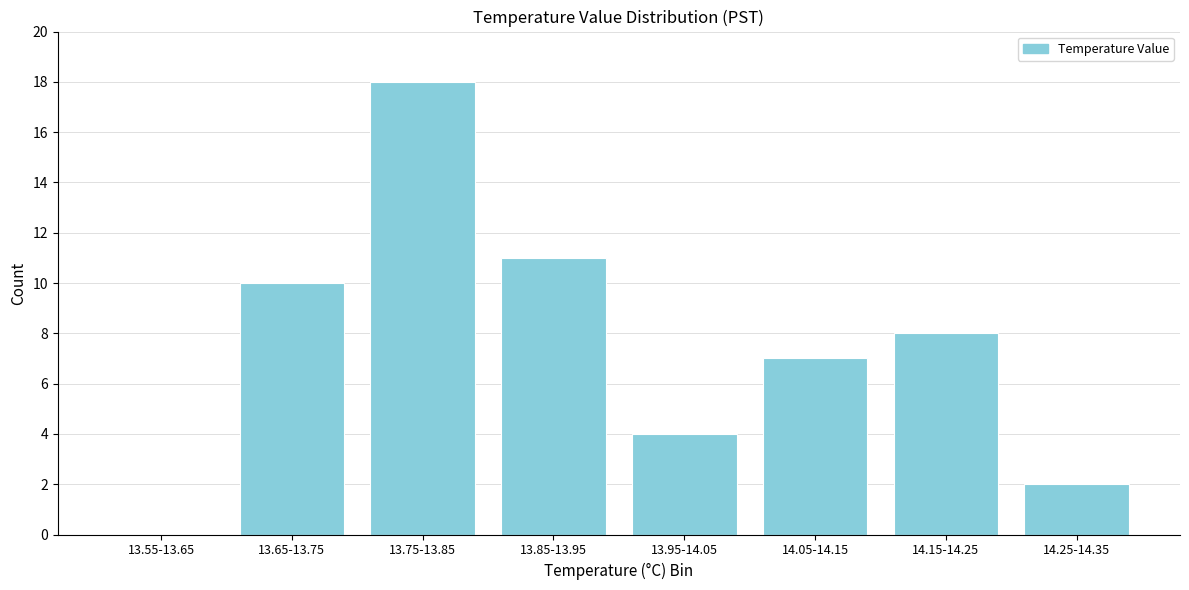

Reading left to right, list all the values displayed in this chart.

13.55-13.65=0	13.65-13.75=10	13.75-13.85=18	13.85-13.95=11	13.95-14.05=4	14.05-14.15=7	14.15-14.25=8	14.25-14.35=2